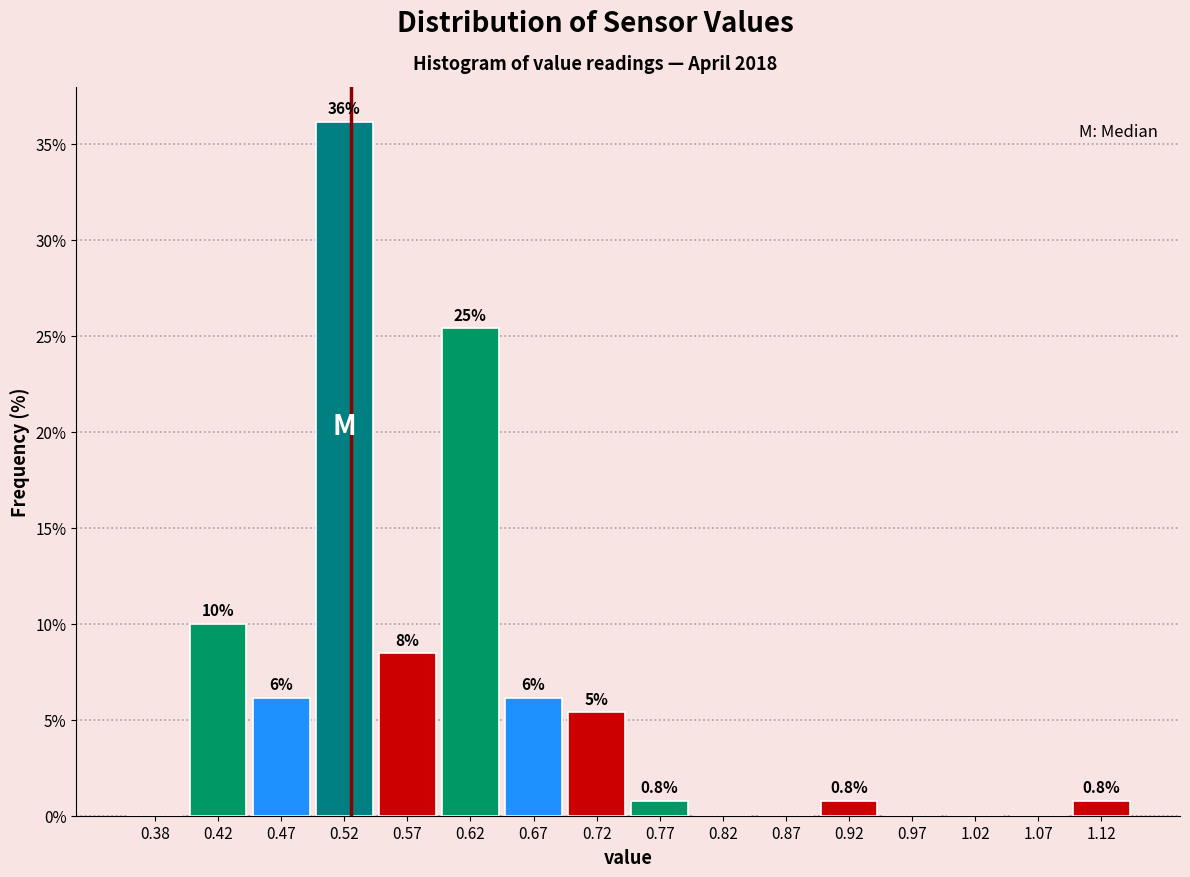

Over which range of the x-axis is the bar tallest?

0.50 to 0.55